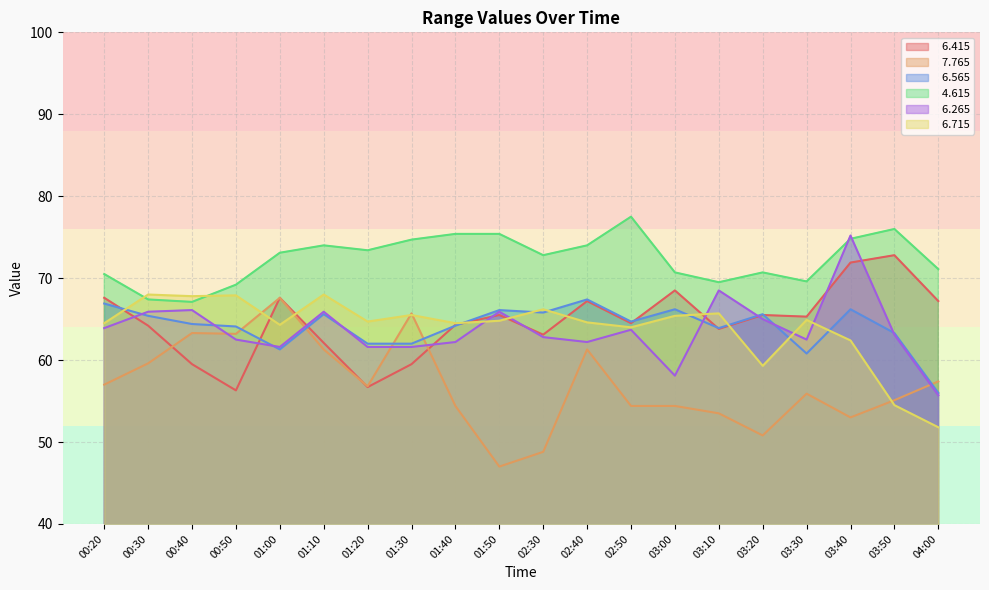

After their last crossing, which series has the higher values:   7.765 or   6.265?

  7.765